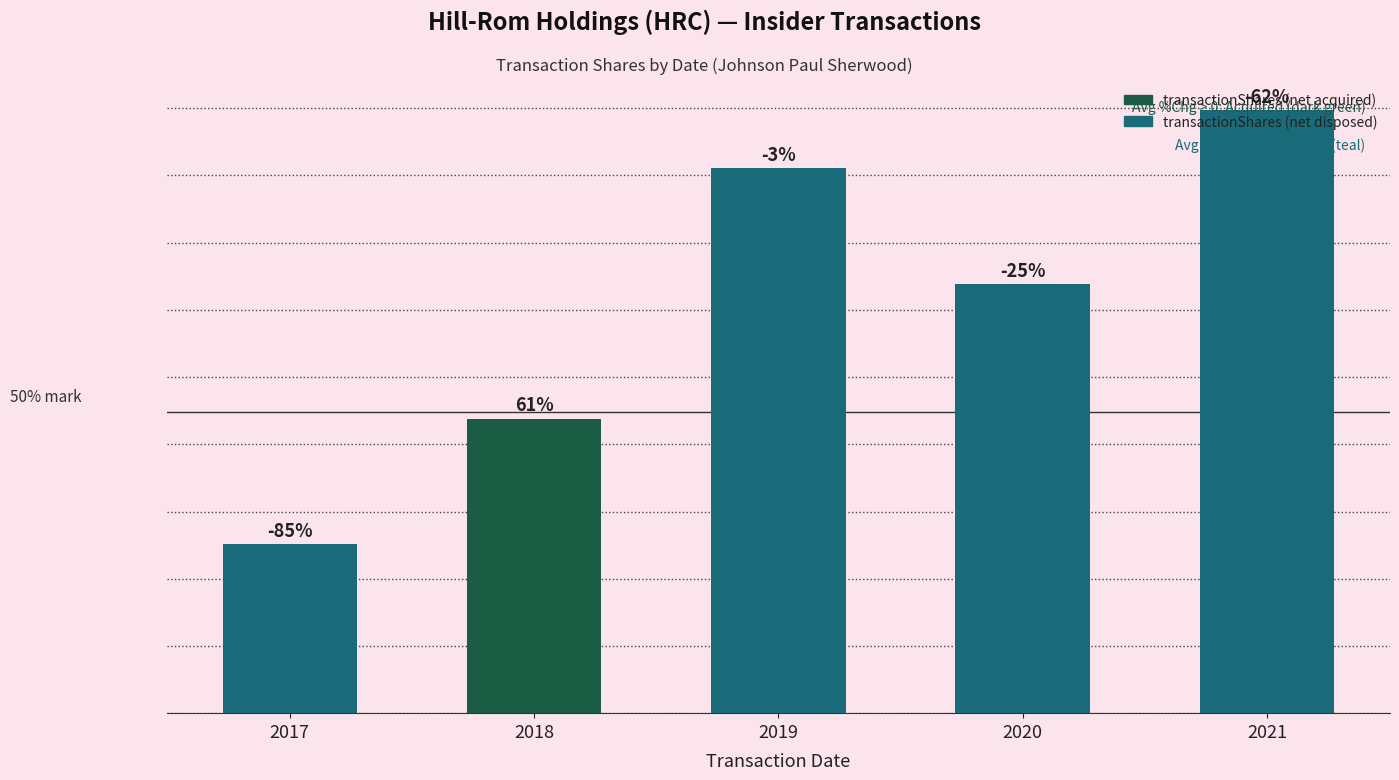

True or false: the data shows 19147 at 2020.

True